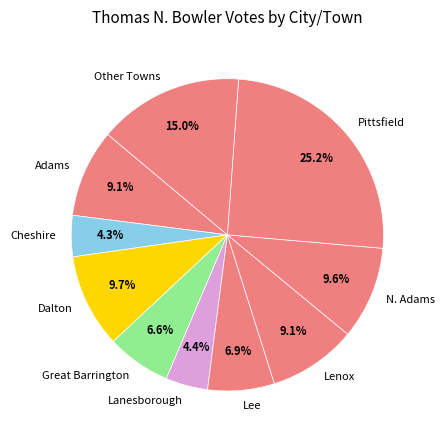

Which category has the biggest portion of the pie?

Pittsfield